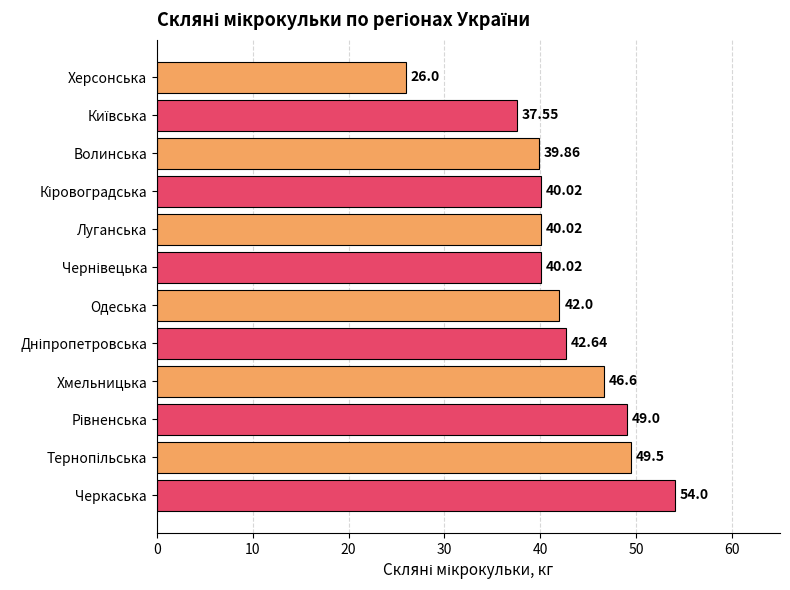

What is the label of the 5th bar from the top?

Луганська